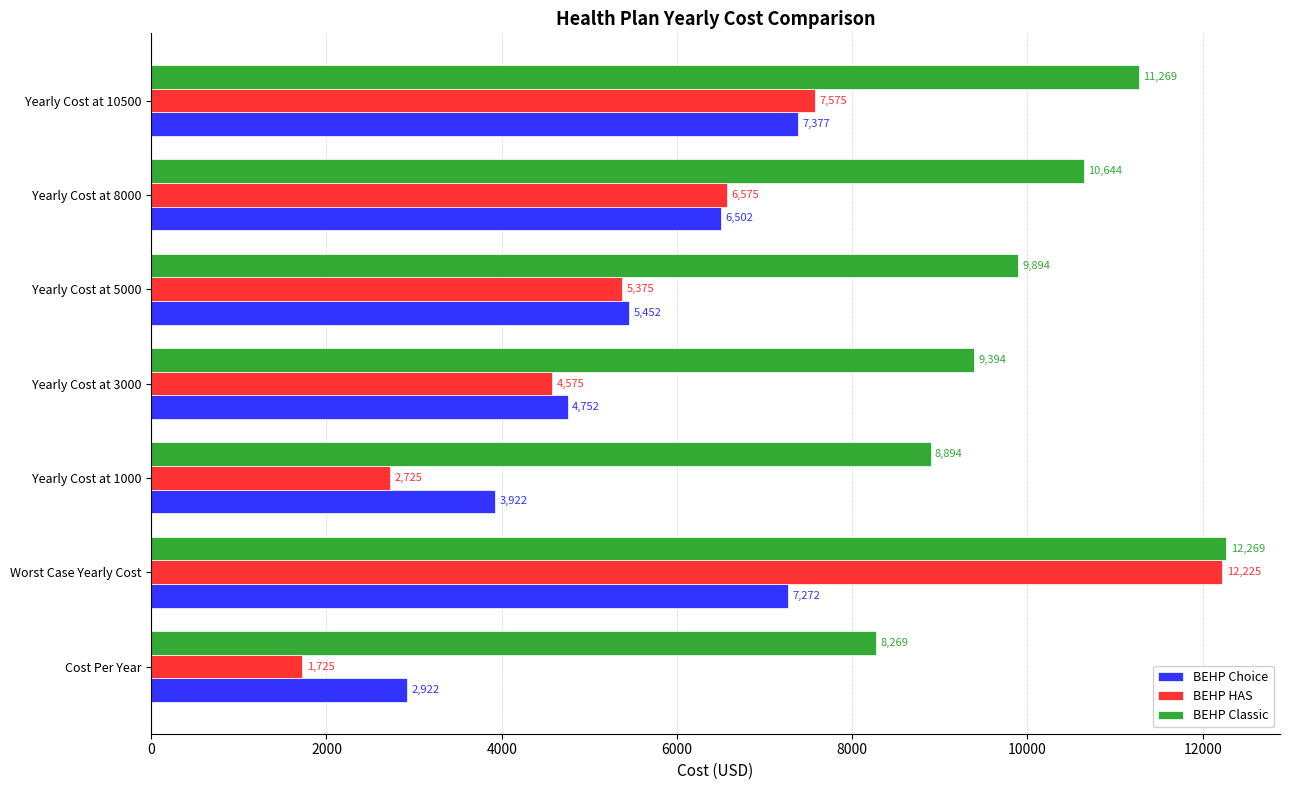

What is the difference between the maximum and minimum values in the BEHP Choice series?

4455.0